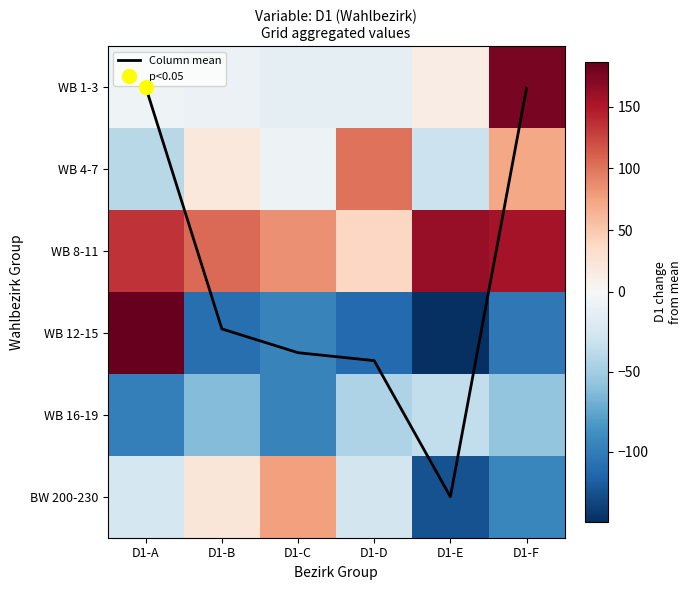

Is it true that WB 4-7 equals 19.1 at D1-B?

True